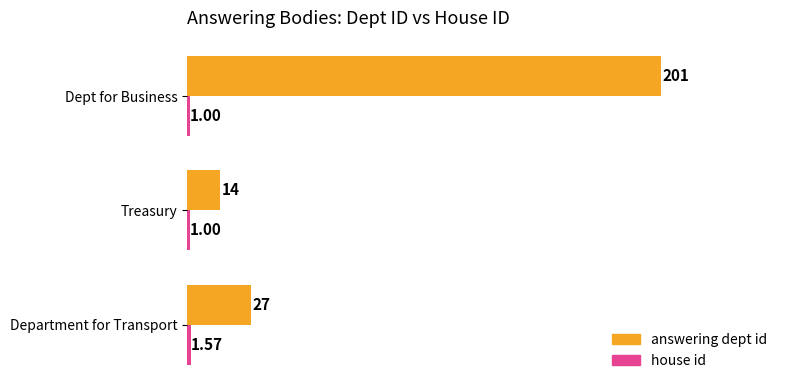

What is the difference between the highest and lowest values at Treasury?

13.0